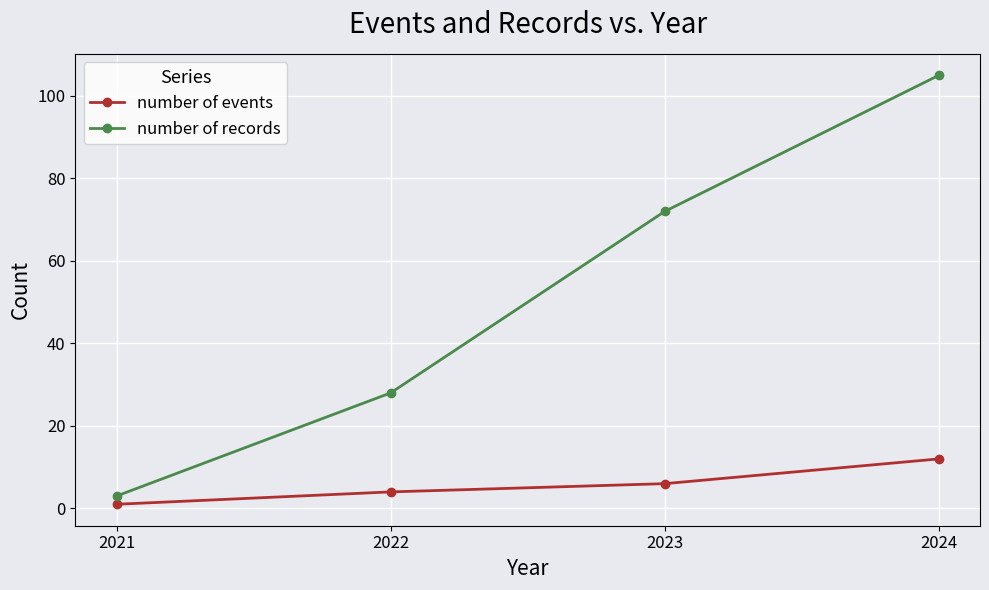

What is the difference between the highest and lowest values at 2023?

66